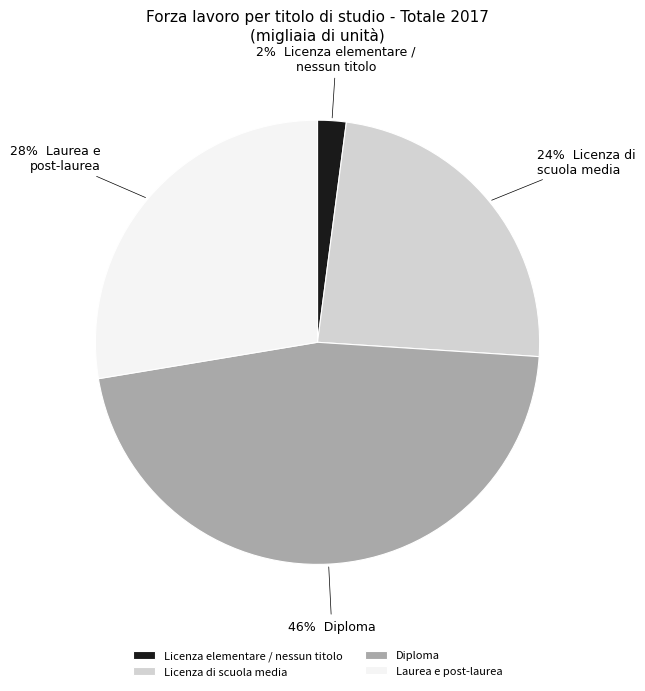

True or false: Licenza elementare / nessun titolo accounts for 14% of the total.

False